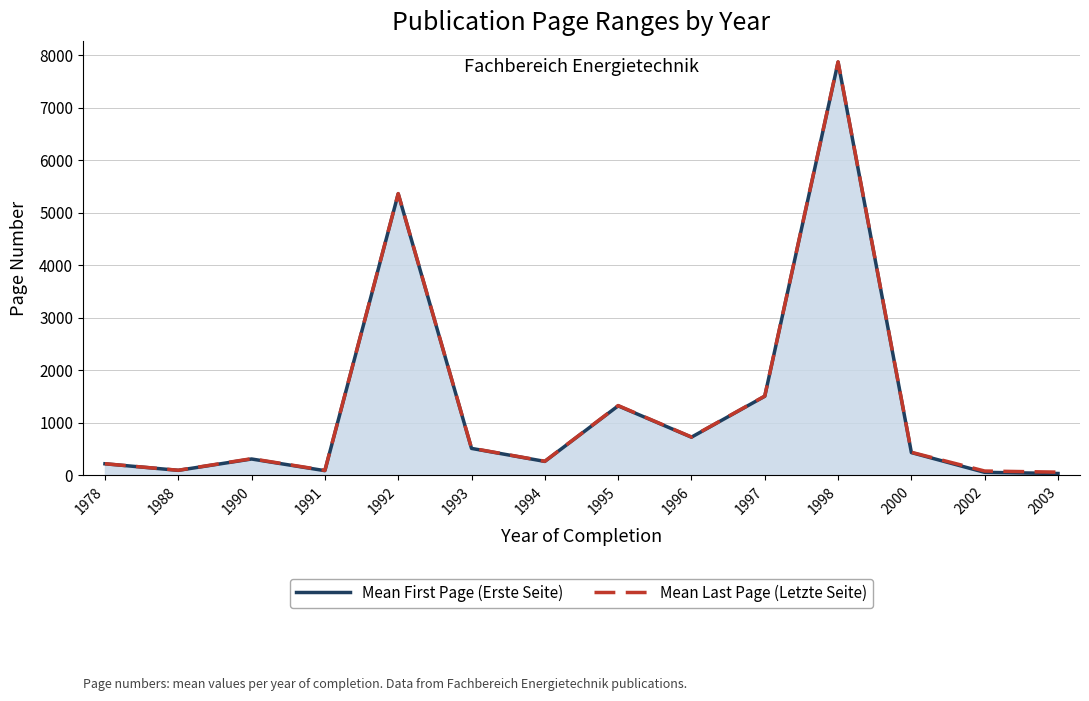

How many data points in Mean Last Page (Letzte Seite) are above 439?

6